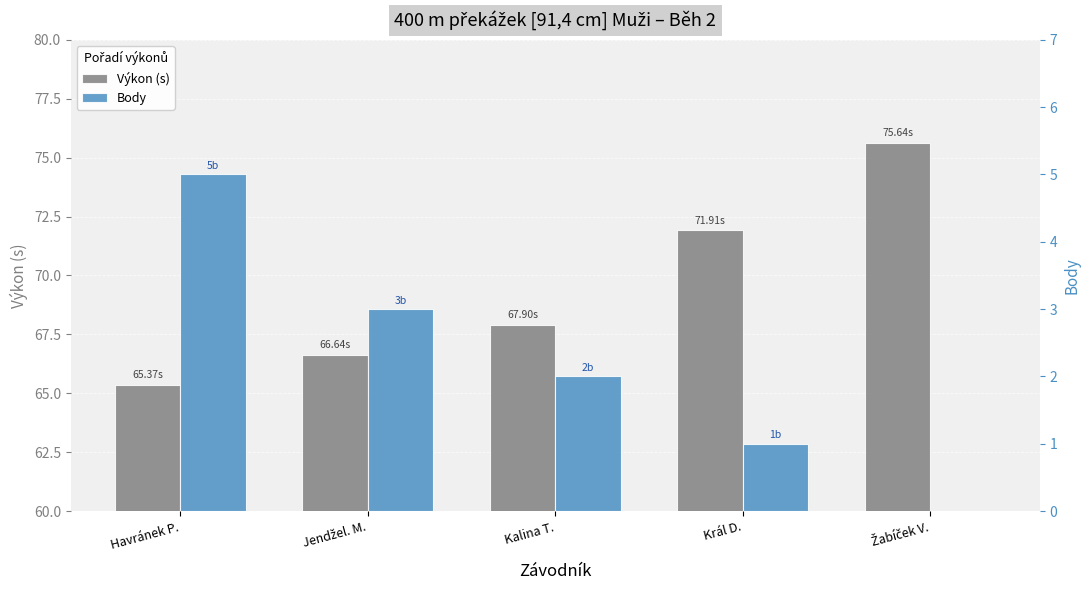

The Body series shows 3.4 at Žabíček V.. True or false?

False